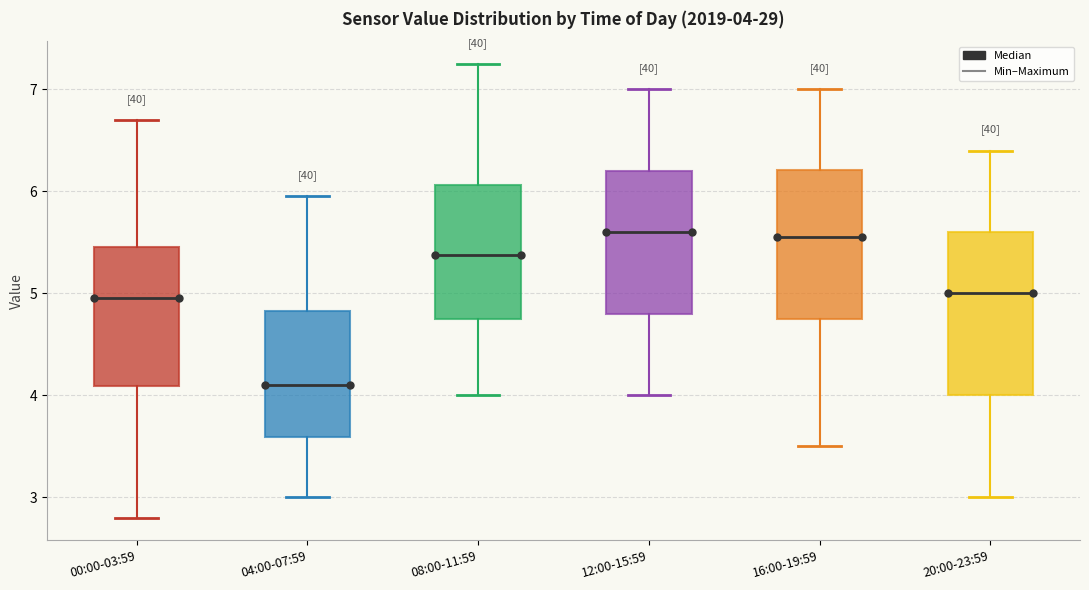

Comparing the boxes themselves (not the whiskers), which one is the tallest?

20:00-23:59